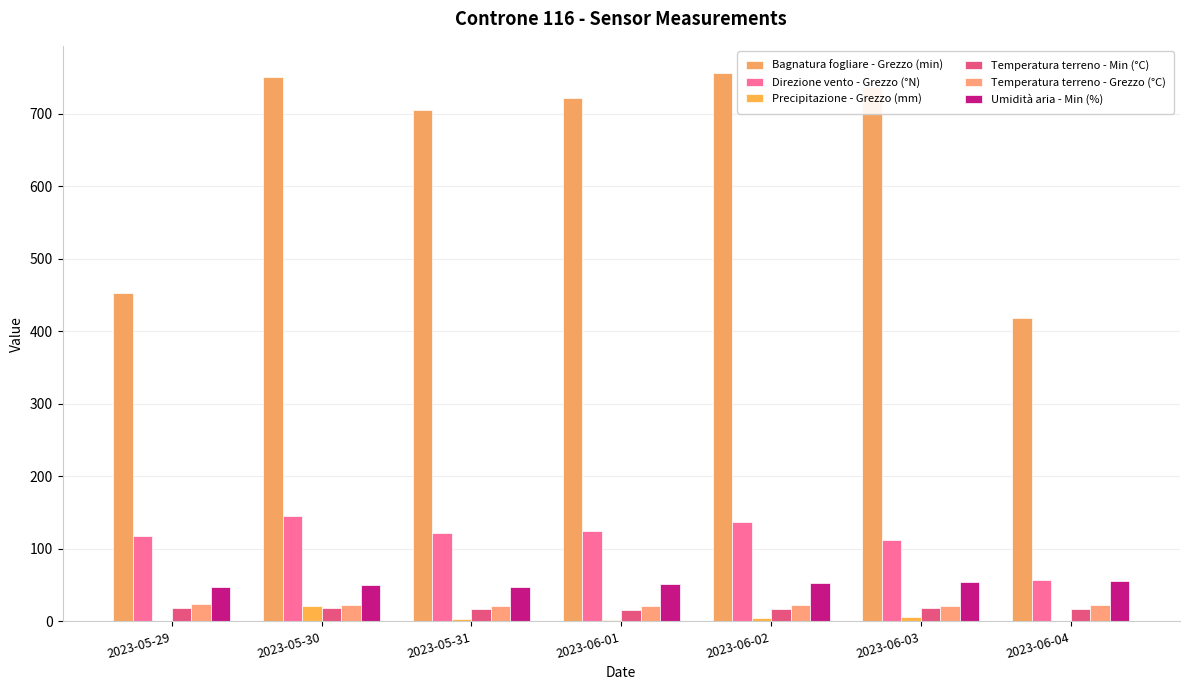

Which has a higher value, 2023-05-31 or 2023-05-29?

2023-05-31